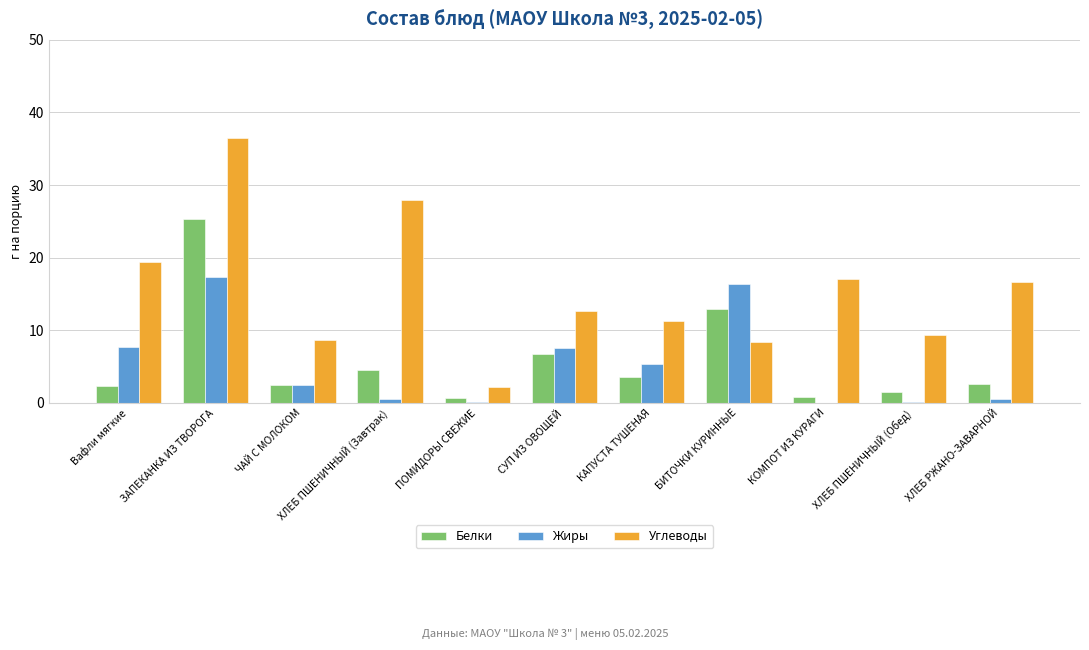

What is the maximum value for Углеводы?

36.5